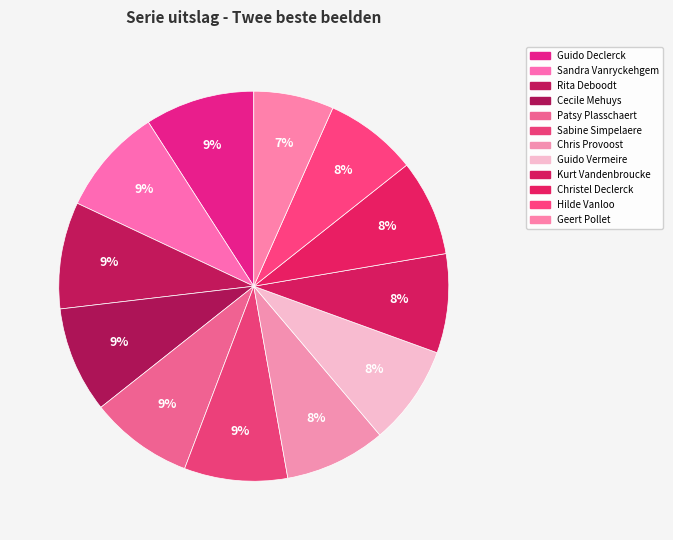

To the nearest percent, what percentage of the pie is Guido Declerck?

9%